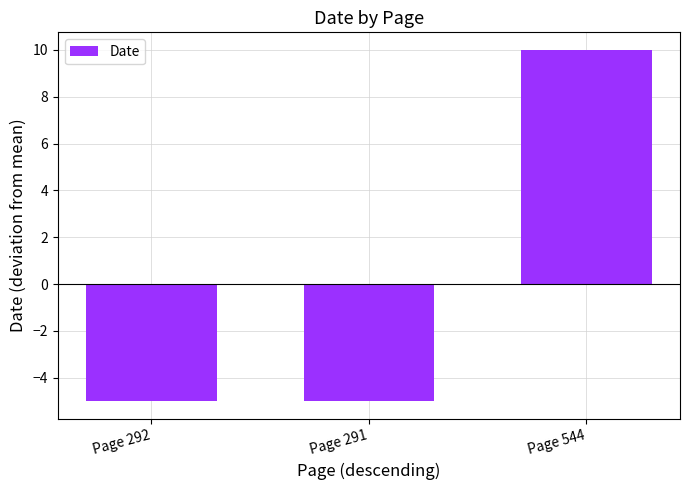

What position from the left is Page 544?

3